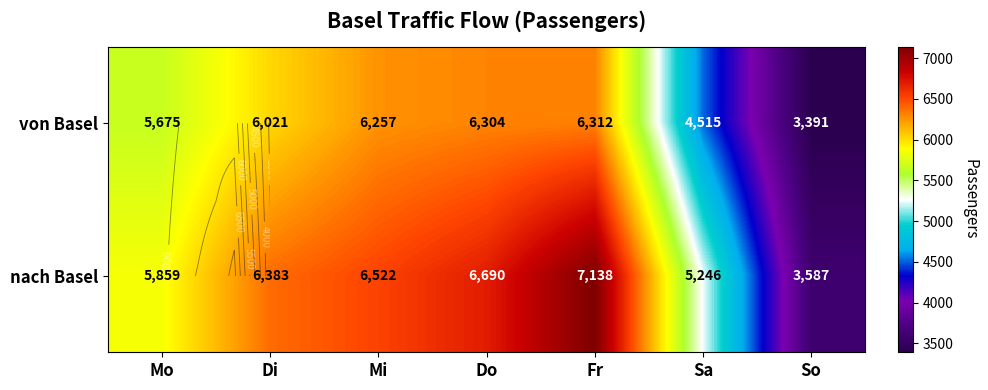

Rank the series at Fr from highest to lowest value.

nach Basel, von Basel